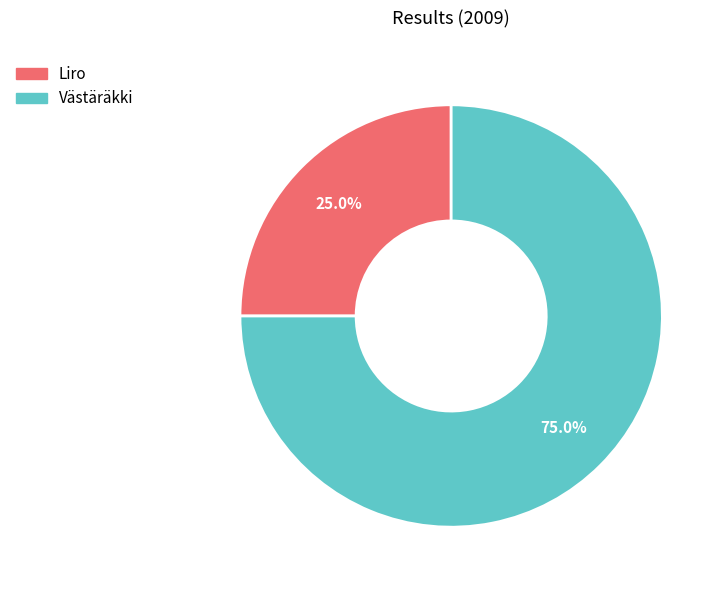

Between Västäräkki and Liro, which is larger?

Västäräkki